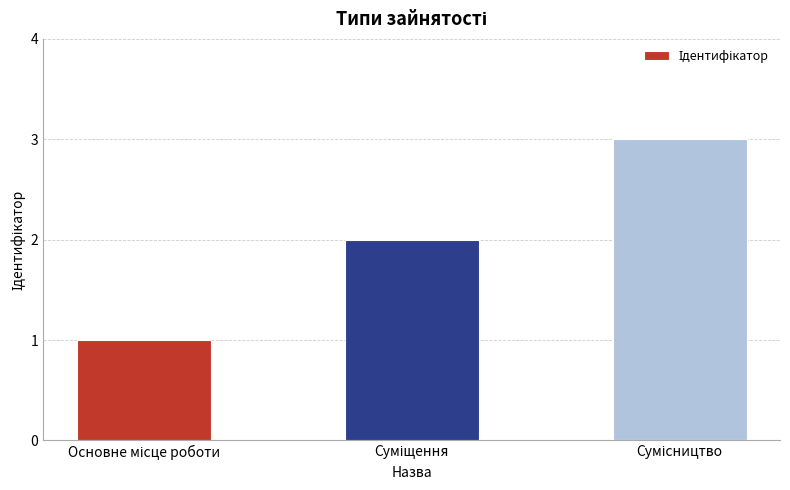

How many data points are less than 2?

1